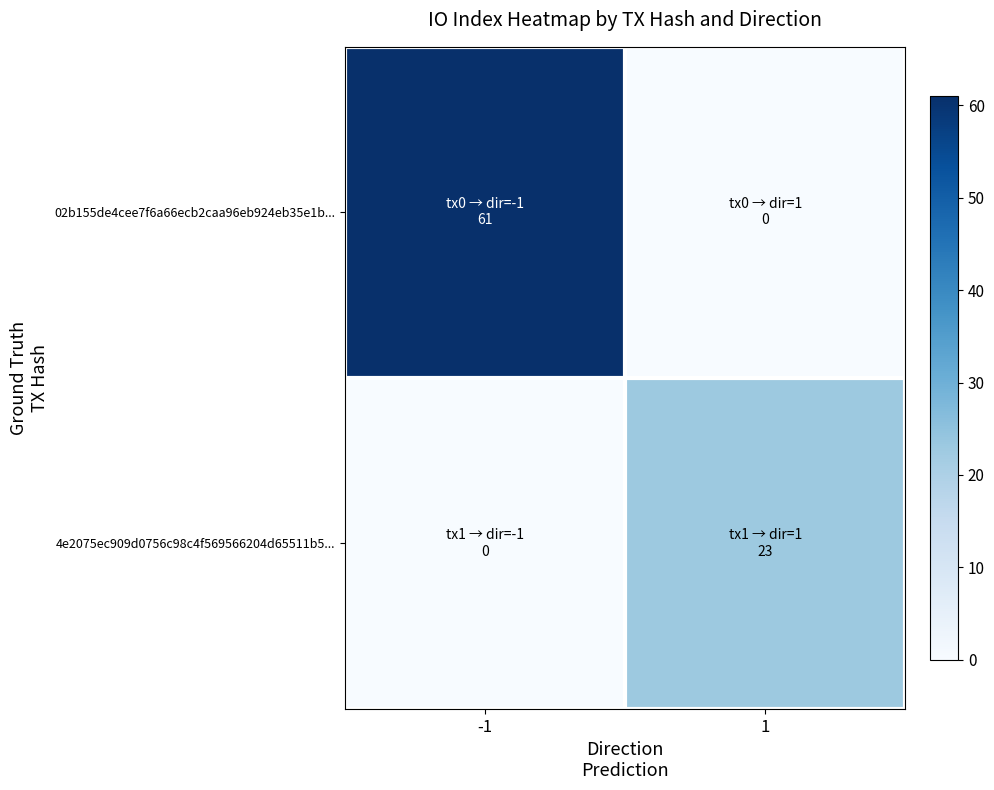

Which series has the largest total across all categories?

02b155de4cee7f6a66ecb2caa96eb924eb35e1b...